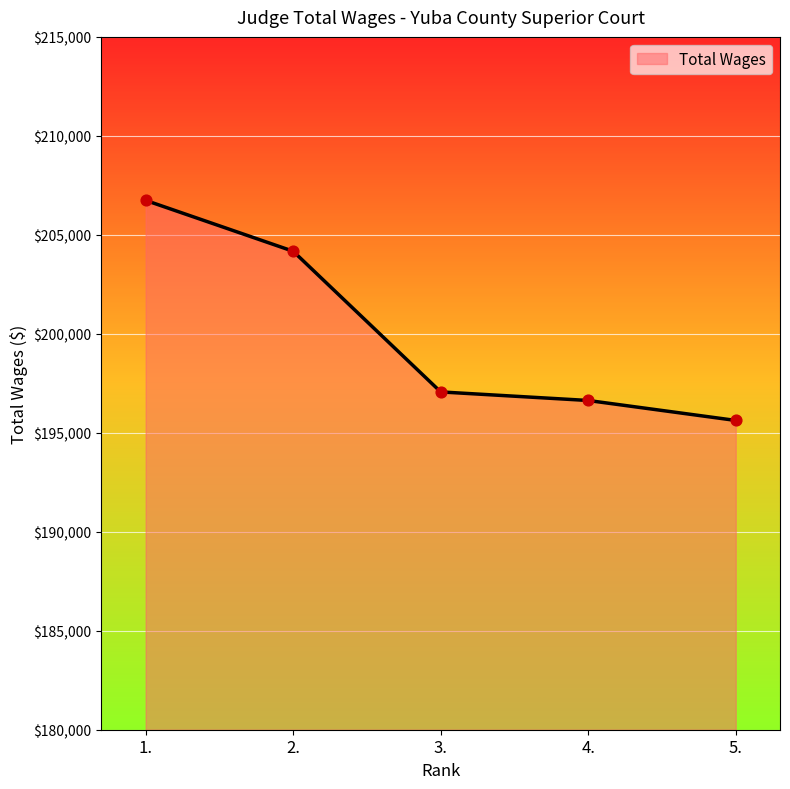

What is the change in value from 1. to 4.?

-10109